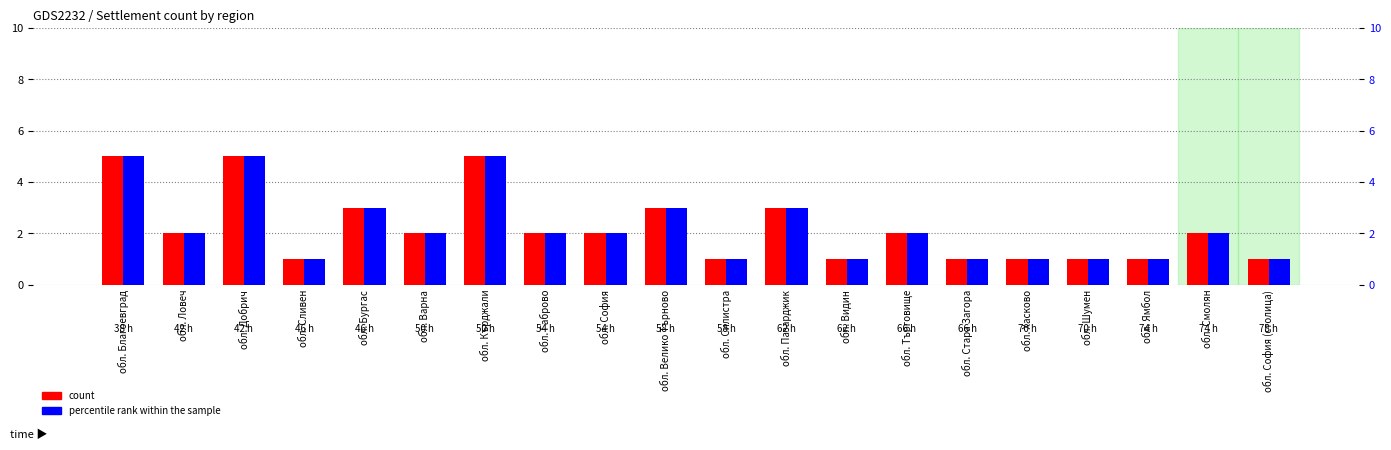

Rank the series at обл. Сливен from lowest to highest value.

count, percentile rank within the sample